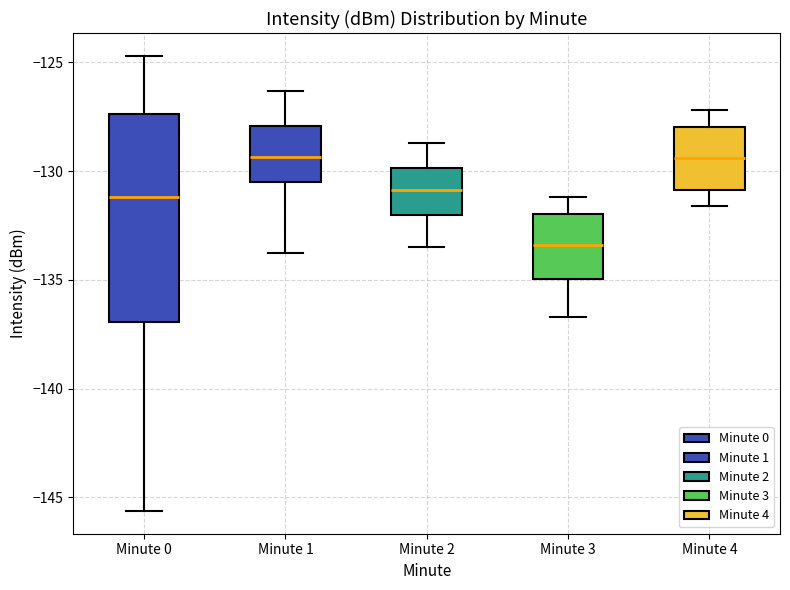

Reading left to right, transcribe this box plot: for each box, give where its median line is, the range the box spans, and where its two whiskers end, as read against the y-axis. The values are not printed on the chart, so give them approximately, as read against the axis.

Minute 0: median -131.0, box -137.0 to -127.5, whiskers -145.5 to -124.5
Minute 1: median -129.5, box -130.5 to -128.0, whiskers -134.0 to -126.5
Minute 2: median -131.0, box -132.0 to -130.0, whiskers -133.5 to -128.5
Minute 3: median -133.5, box -135.0 to -132.0, whiskers -136.5 to -131.0
Minute 4: median -129.5, box -131.0 to -128.0, whiskers -131.5 to -127.0